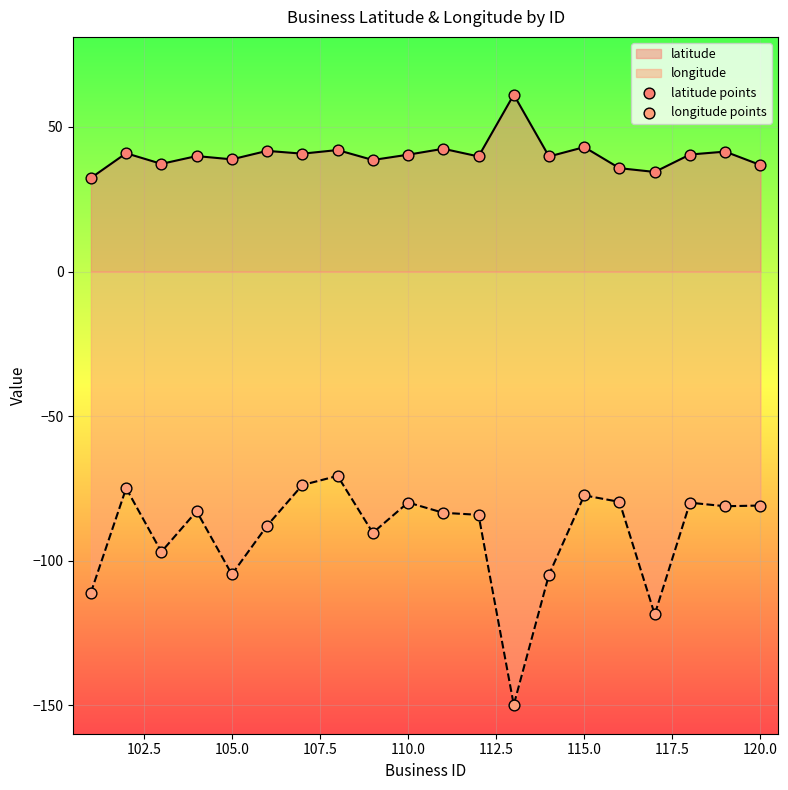

What are all the series names shown in the legend?

latitude points, longitude points